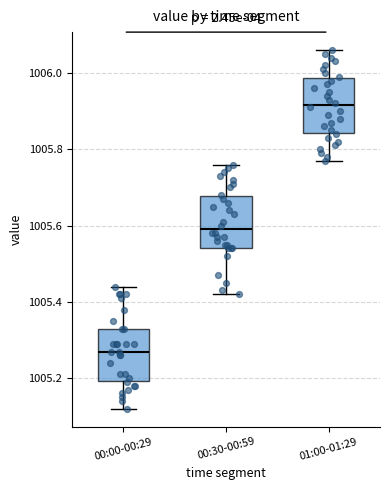

Where is the lower edge of the box for 00:00-00:29 on the y-axis? The values are not printed on the chart, so give them approximately, as read against the axis.

1005.20